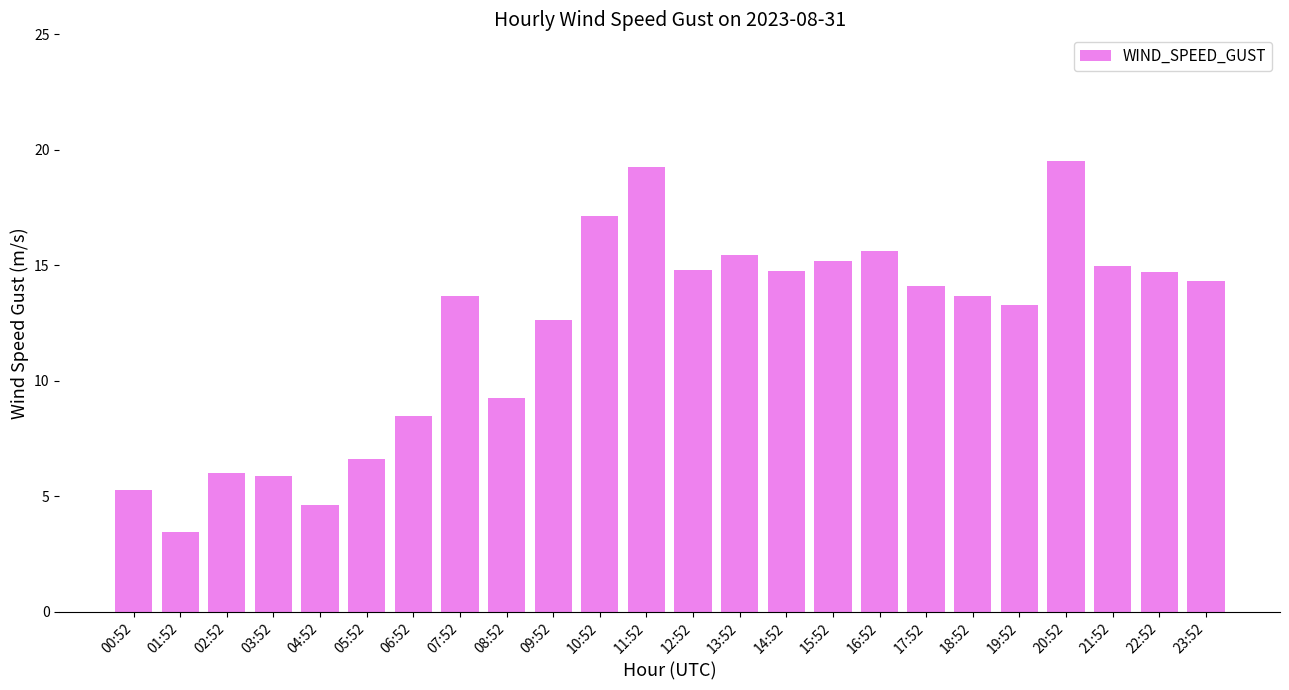

What is the change in value from 01:52 to 09:52?

+9.2